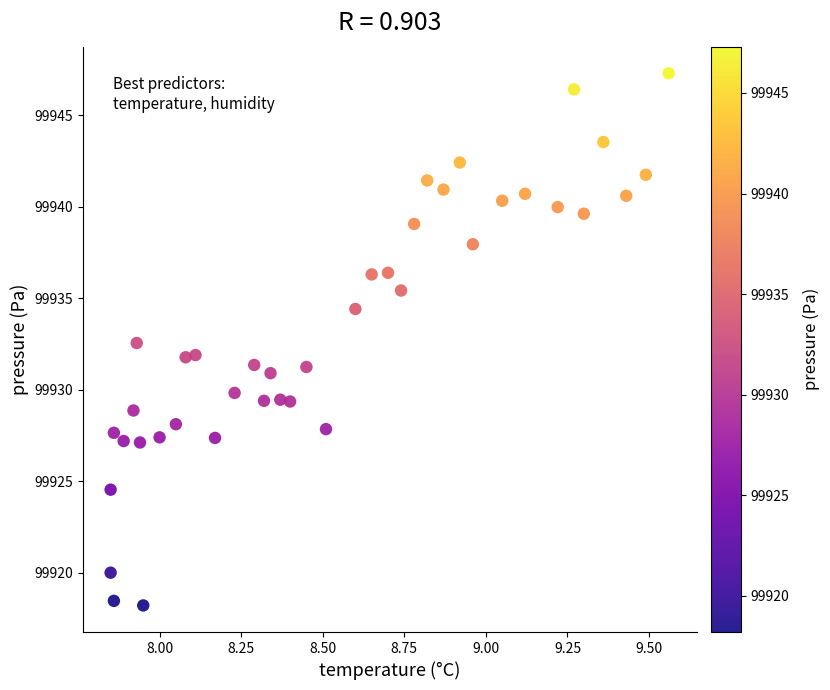

What is the range of Y values (max minus min)?

29.1